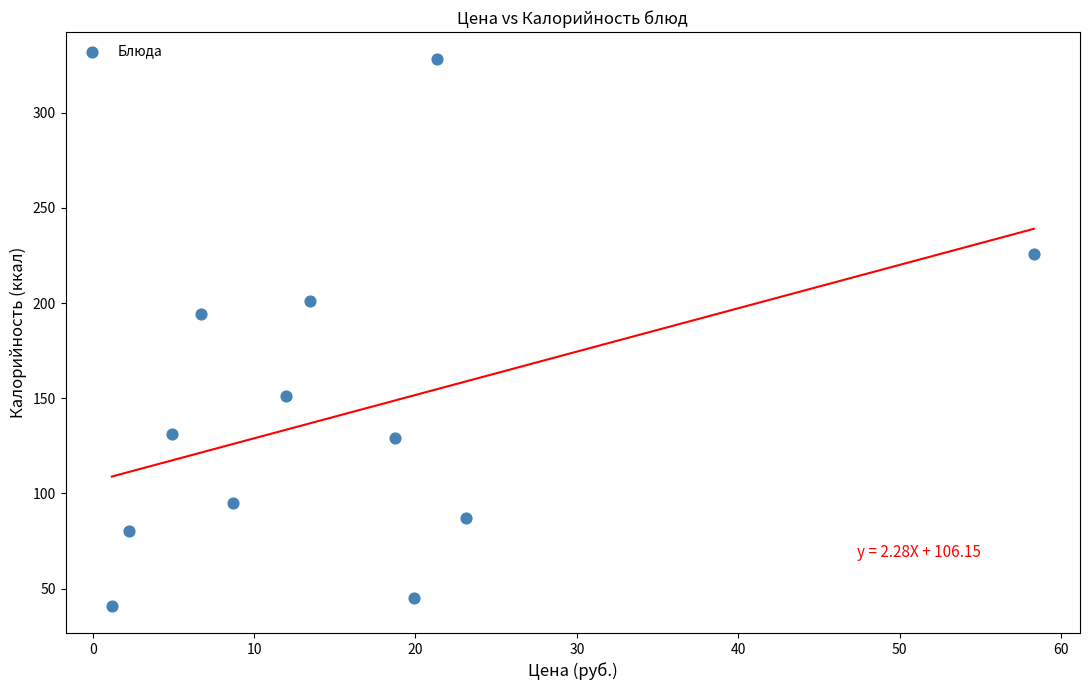

What is the average Y value?

142